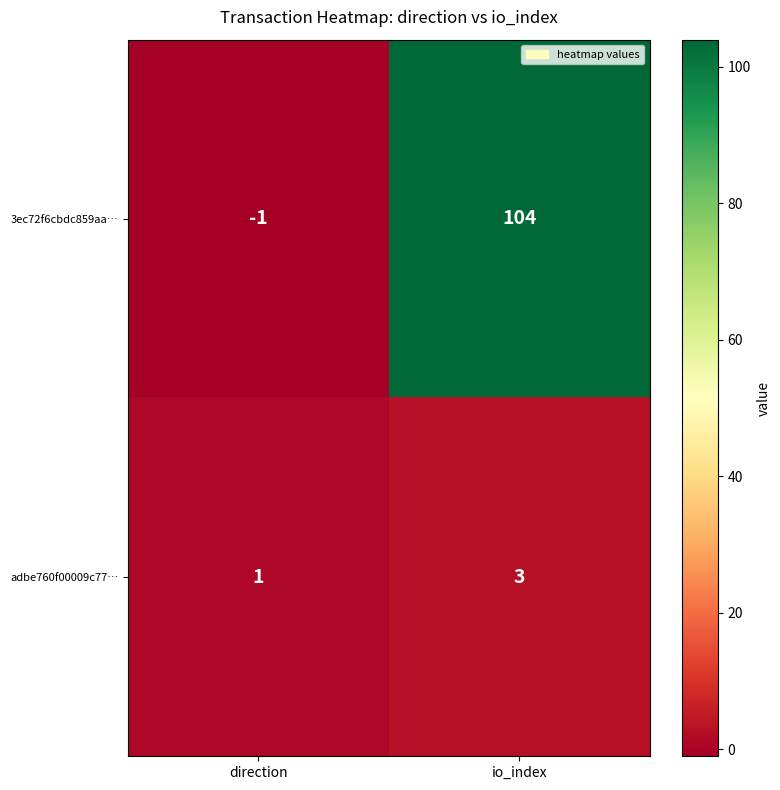

Which series has the largest total across all categories?

3ec72f6cbdc859aa…